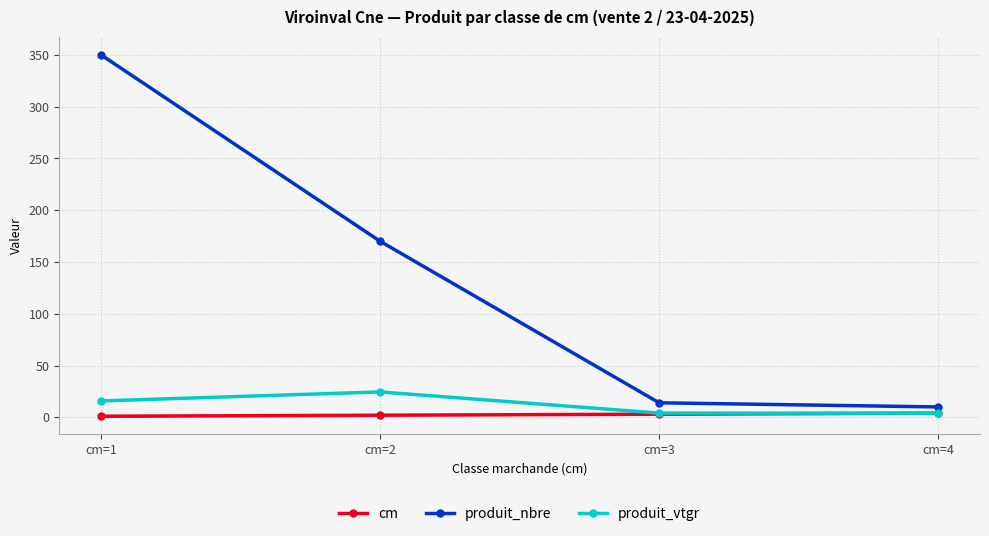

Which series has the widest spread of values?

produit_nbre